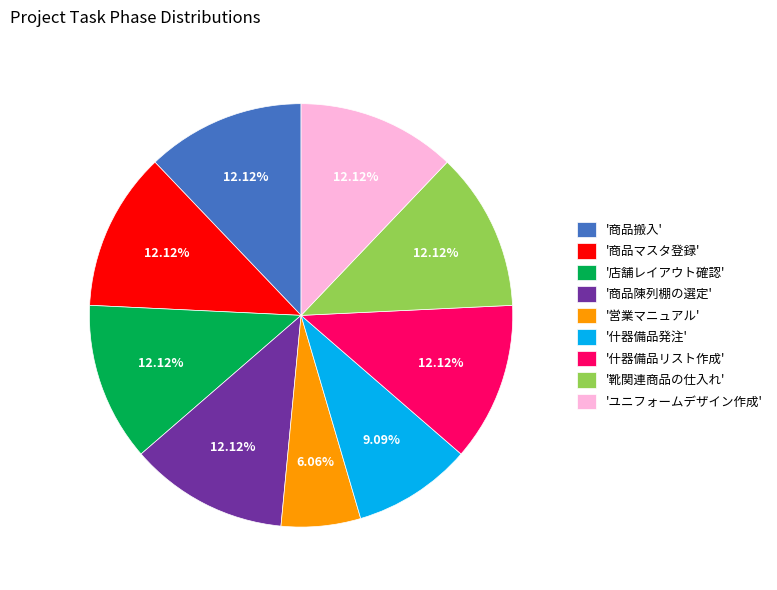

Is there a majority slice in this chart?

No